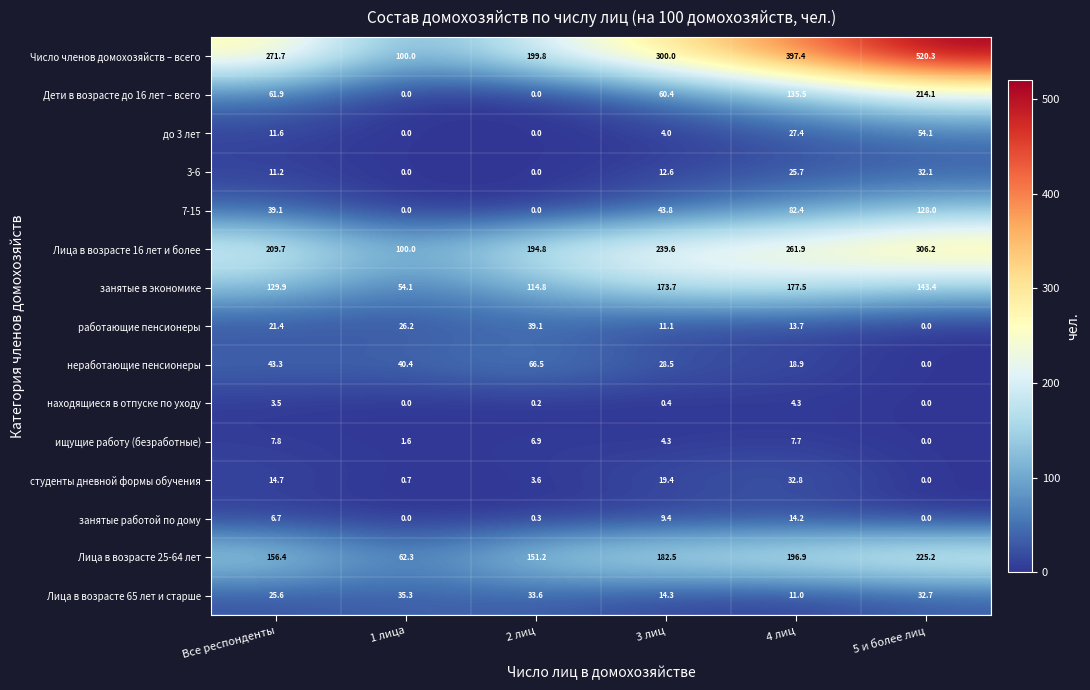

Which label corresponds to the largest value in the chart?

5 и более лиц